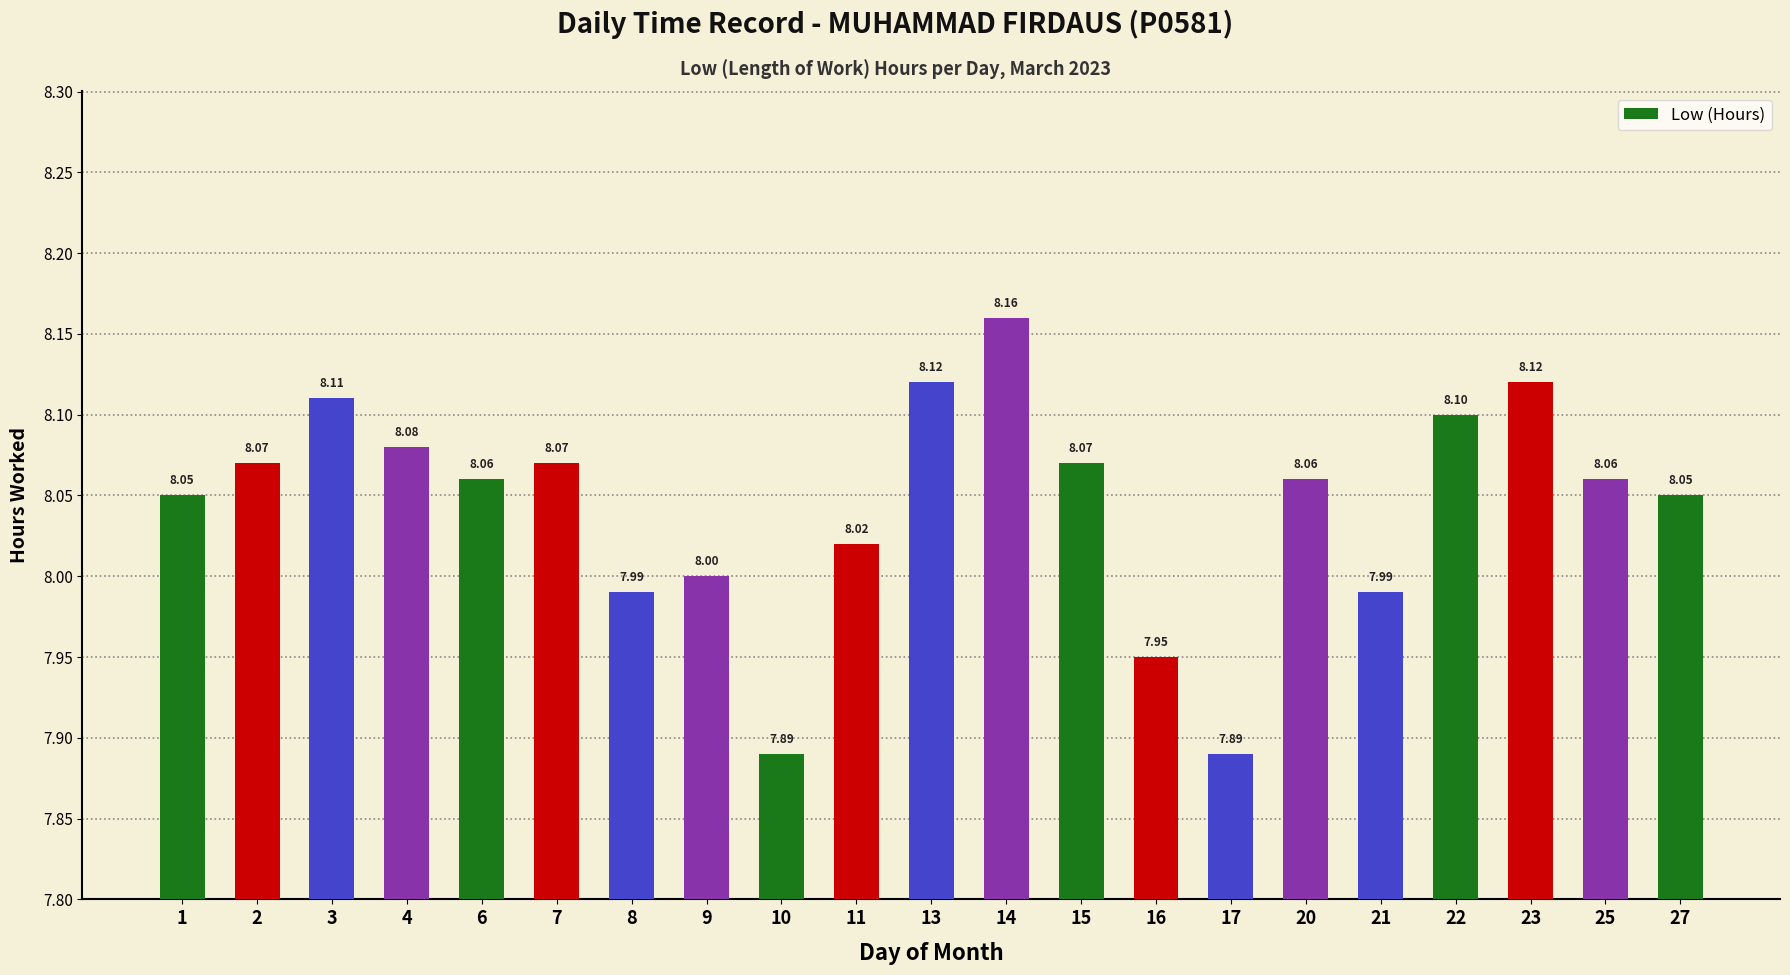

At which label does the data first exceed 8?

1